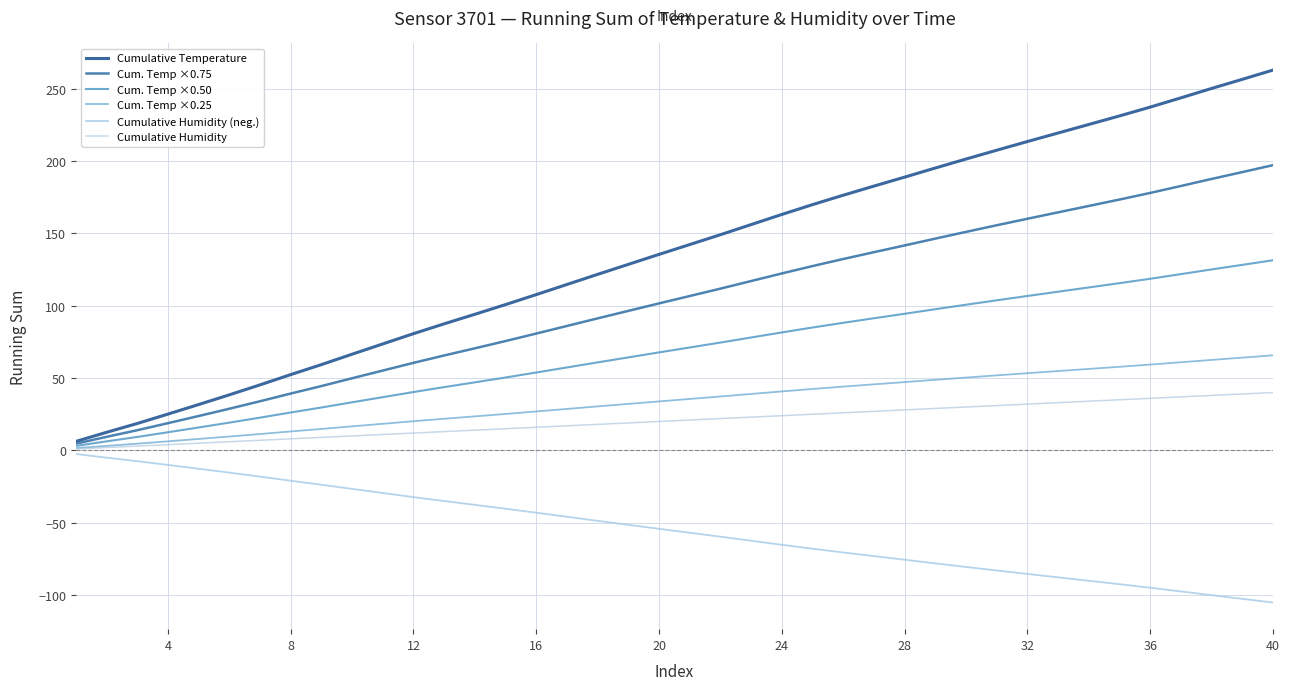

Rank the series by their maximum value, from lowest to highest.

Cumulative Humidity (neg.), Cumulative Humidity, Cum. Temp ×0.25, Cum. Temp ×0.50, Cum. Temp ×0.75, Cumulative Temperature